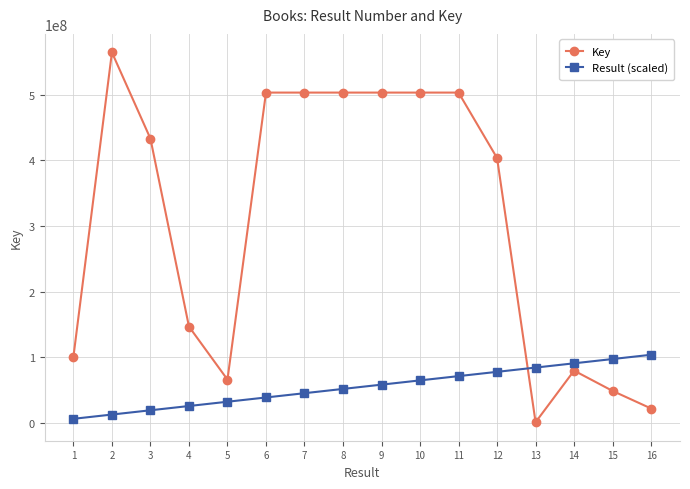

What is the sum of all Result (scaled) values?

884000000